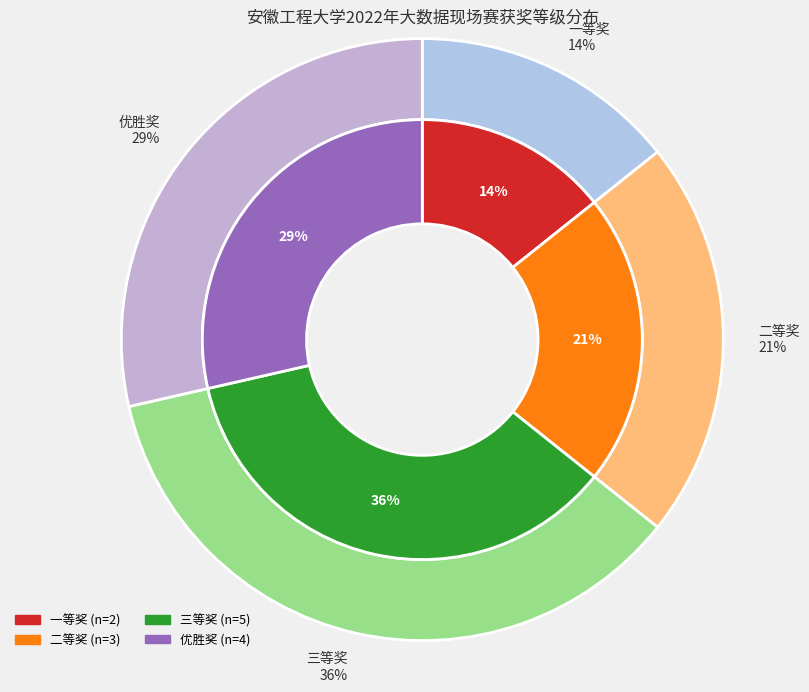

Does any single category account for the majority?

No